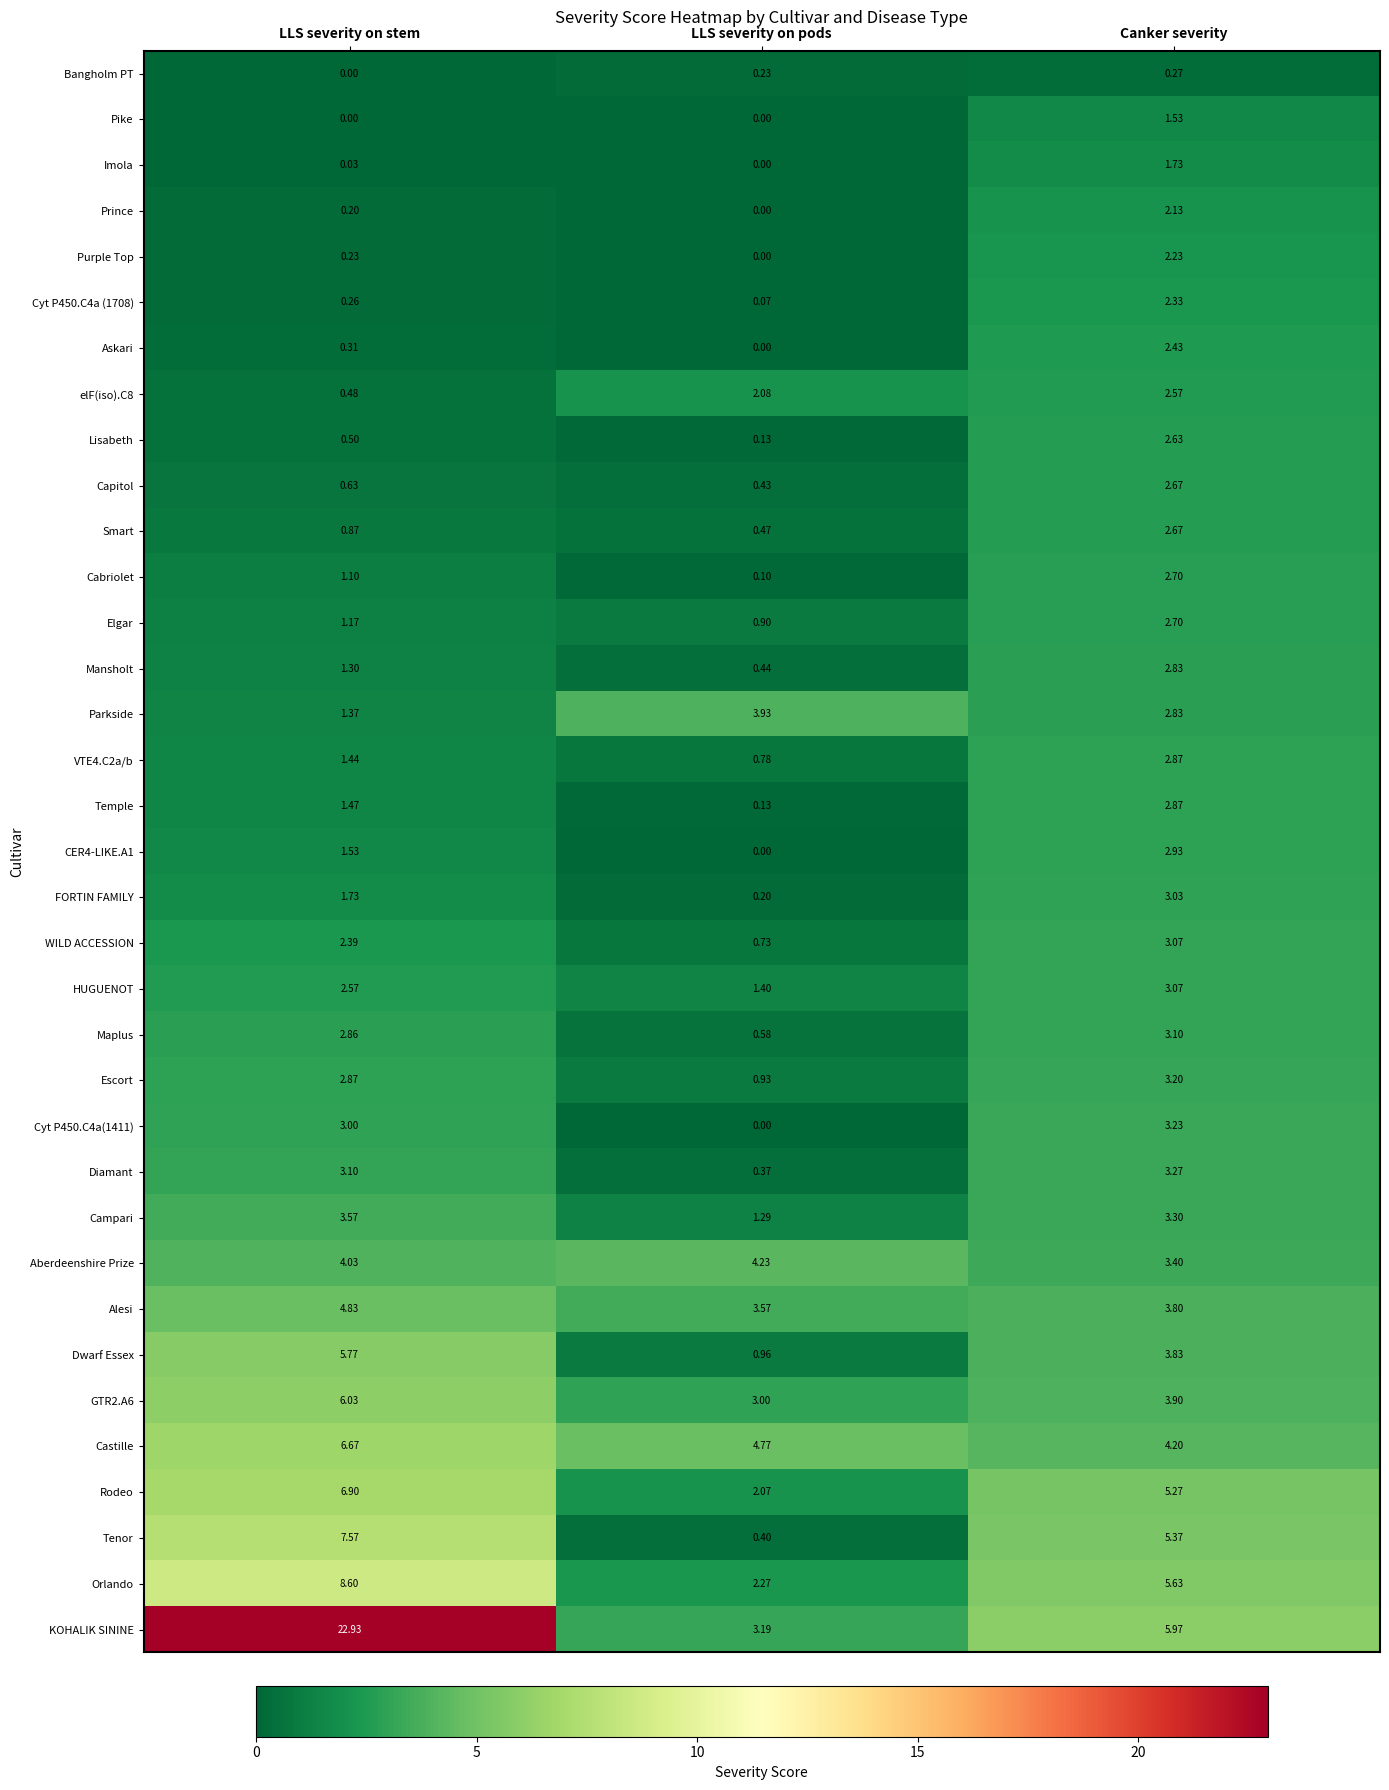

At which label does Campari first exceed 3?

LLS severity on stem